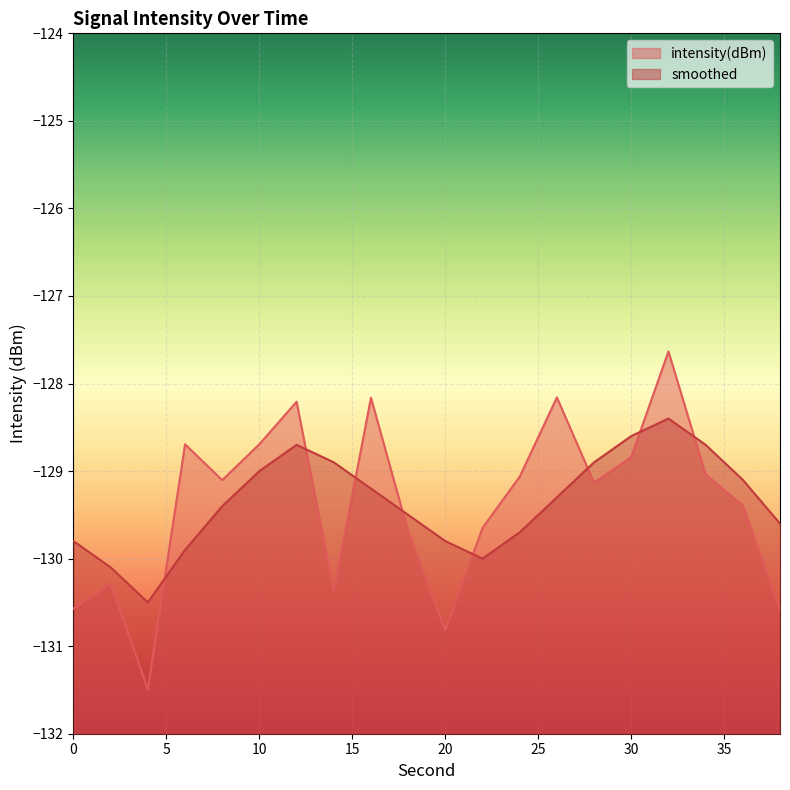

Which category has the lowest value in the smoothed series?

4